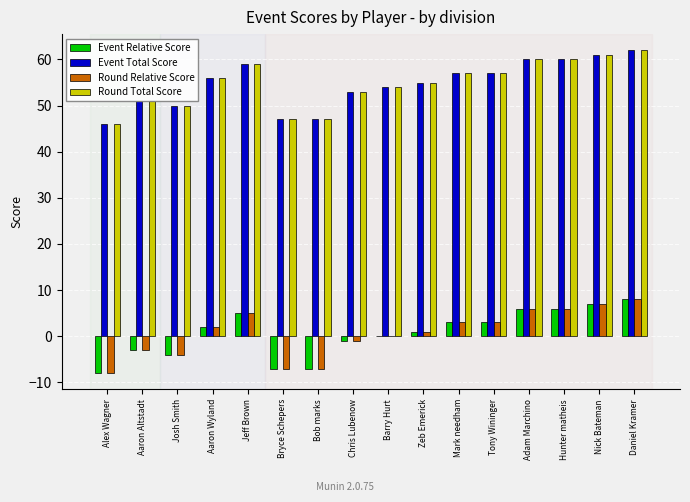

The value of Round Relative Score at Chris Lubenow is -1. True or false?

True